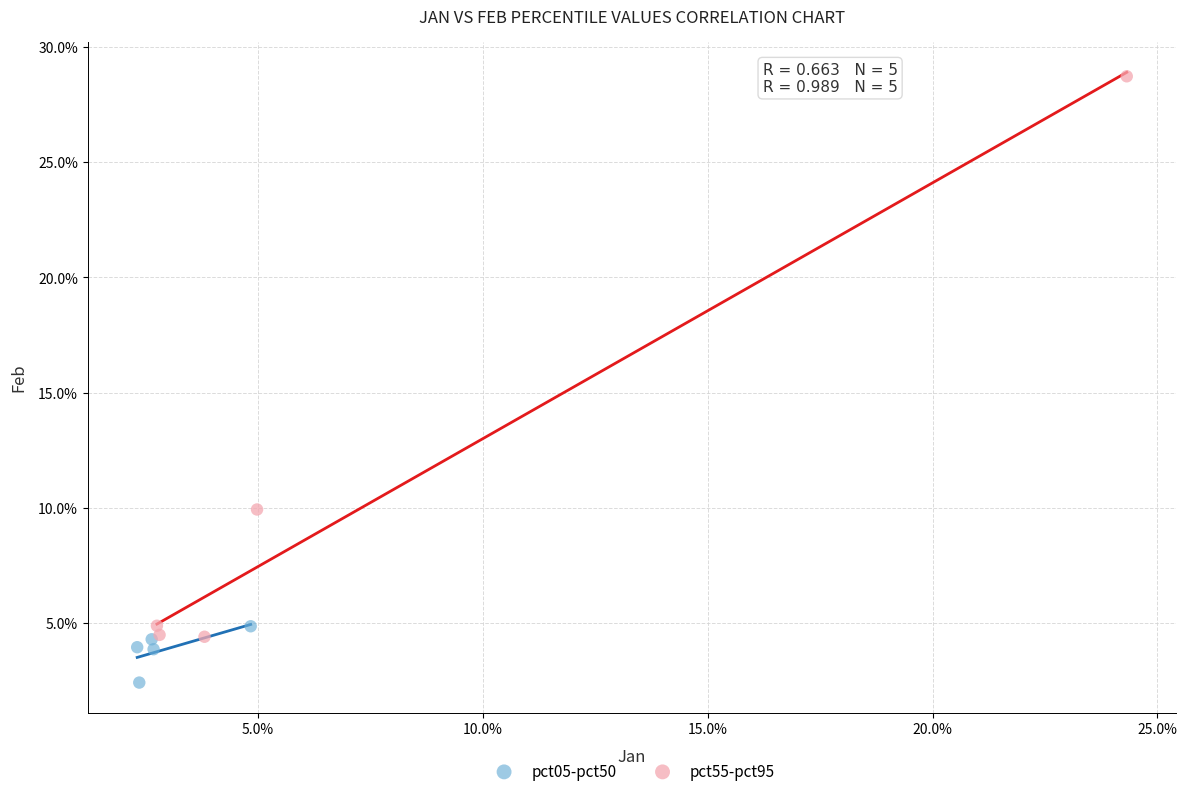

Which series has the largest Y range (max minus min)?

pct55-pct95